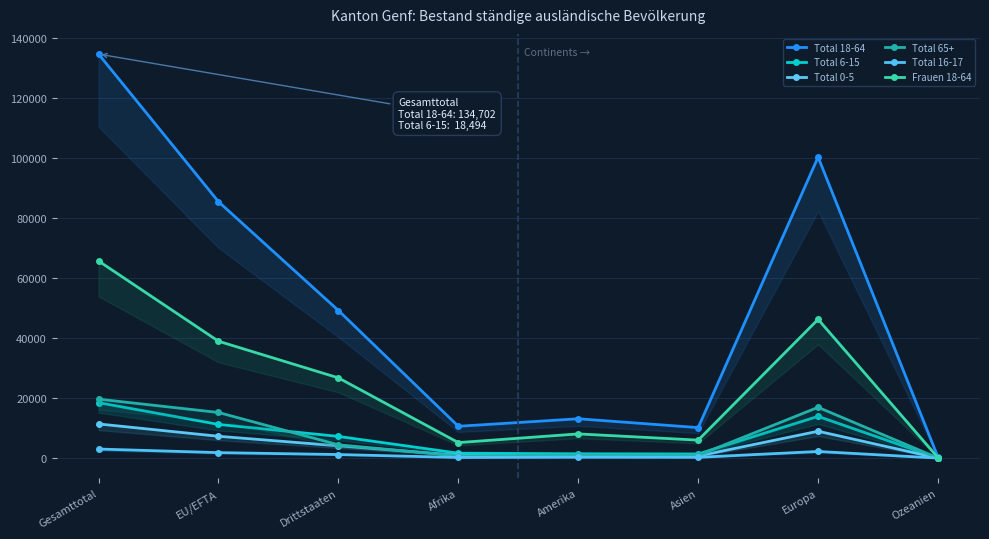

Reading right to left, what are all the values shown in this chart?

Total 18-64: 280	100369	10174	13125	10617	49215	85487	134702
Total 6-15: 38	13926	1389	1449	1645	7245	11249	18494
Total 0-5: 19	8969	716	725	945	4108	7288	11396
Total 65+: 42	16944	929	975	759	4445	15215	19660
Total 16-17: 10	2216	269	305	224	1195	1837	3032
Frauen 18-64: 142	46272	6001	8073	5179	26754	38971	65725